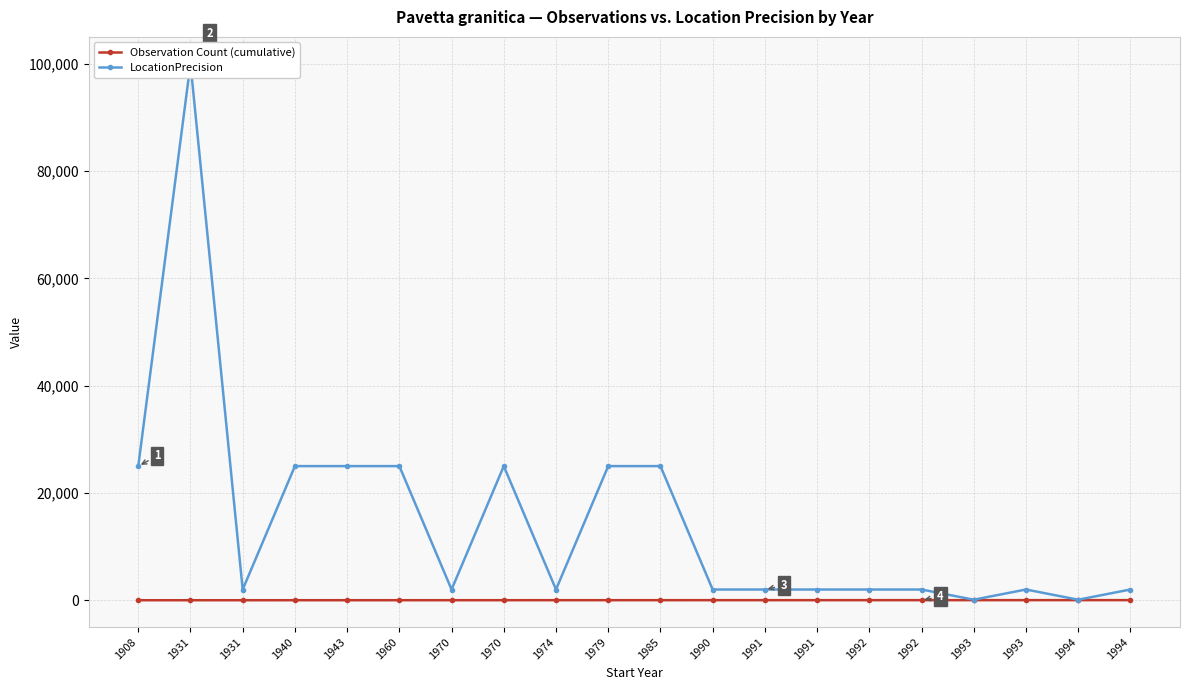

Reading left to right, what are all the values shown in this chart?

Observation Count (cumulative): 1908=1	1931=2	1931=3	1940=4	1943=5	1960=6	1970=7	1970=8	1974=9	1979=10	1985=11	1990=12	1991=13	1991=14	1992=15	1992=16	1993=17	1993=18	1994=19	1994=20
LocationPrecision: 1908=25000	1931=100000	1931=2000	1940=25000	1943=25000	1960=25000	1970=2000	1970=25000	1974=2000	1979=25000	1985=25000	1990=2000	1991=2000	1991=2000	1992=2000	1992=2000	1993=100	1993=2000	1994=100	1994=2000